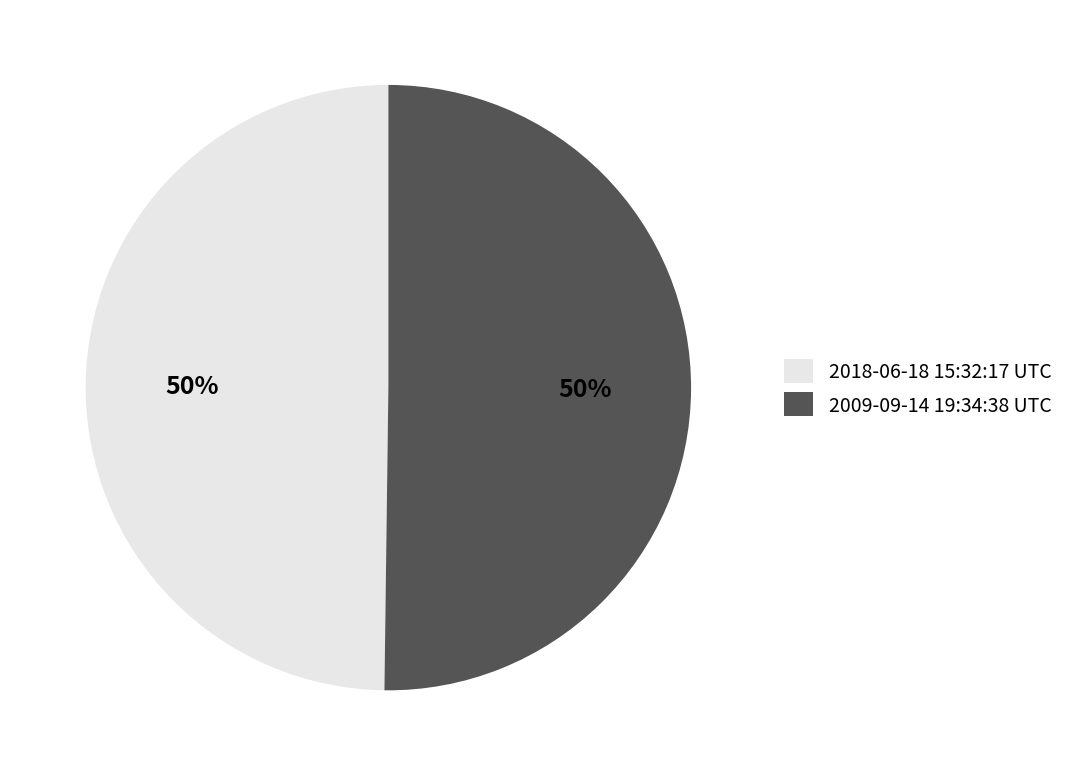

To the nearest percent, what is the combined percentage of 2018-06-18 15:32:17 UTC and 2009-09-14 19:34:38 UTC?

100%